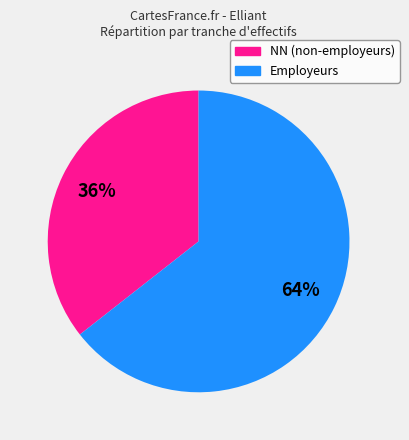

Is there a majority slice in this chart?

Yes